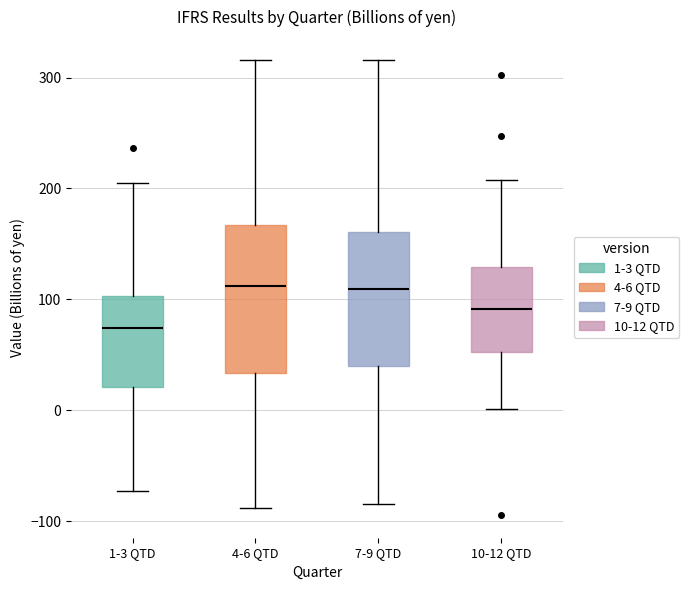

Which box is the tallest, from its lower edge to its upper edge?

4-6 QTD